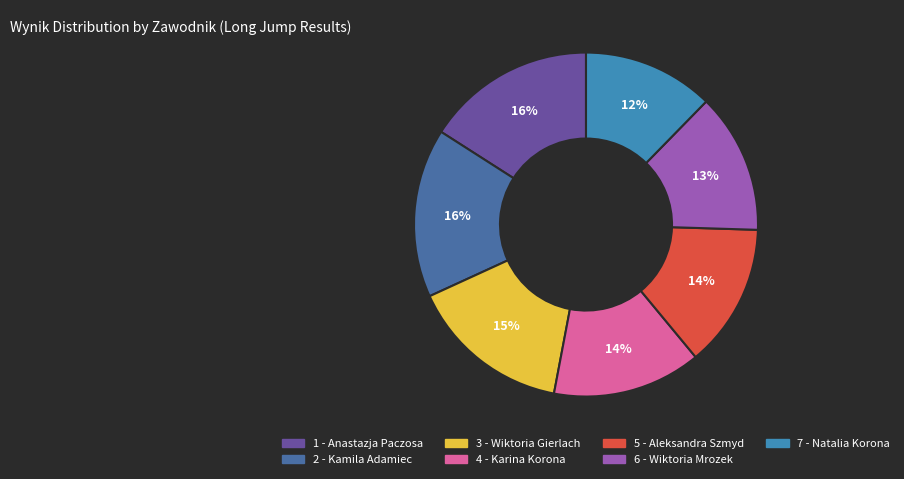

How much of the chart is everything except 7 - Natalia Korona?

87.7%